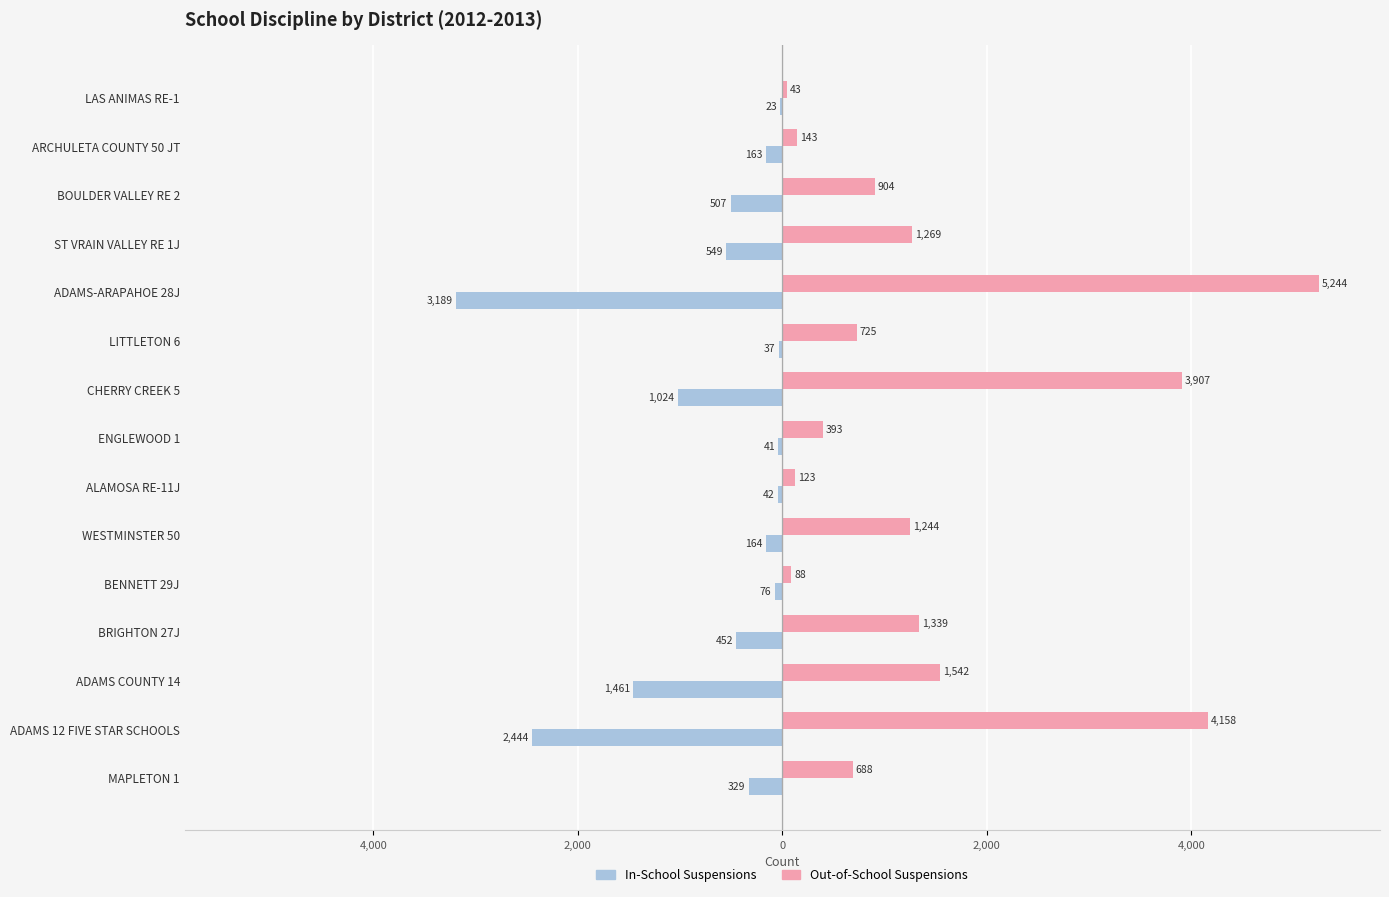

What are all the series names shown in the legend?

In-School Suspensions, Out-of-School Suspensions